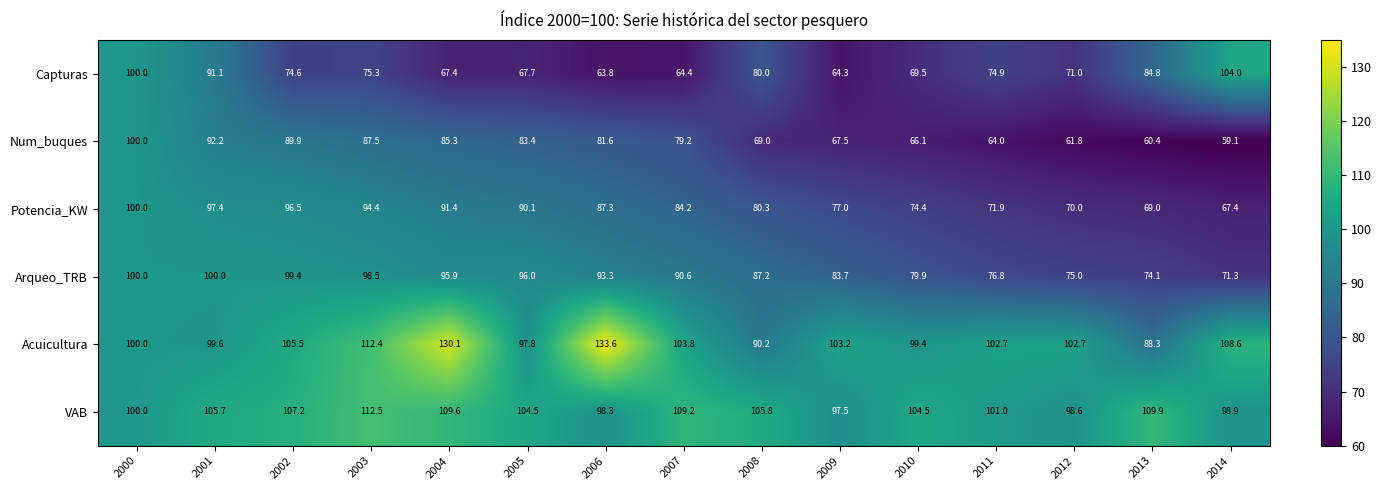

Rank the series at 2014 from highest to lowest value.

Acuicultura, Capturas, VAB, Arqueo_TRB, Potencia_KW, Num_buques